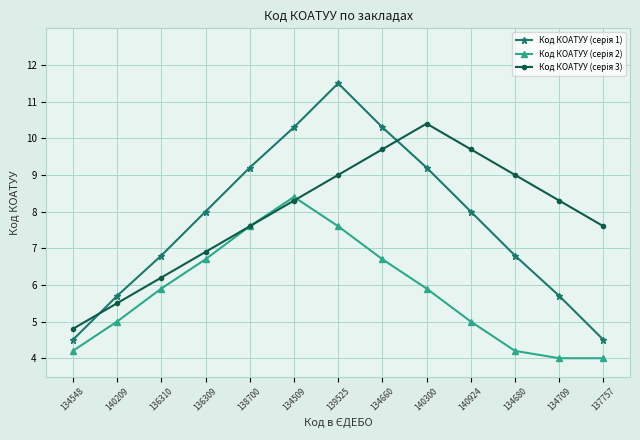

What is the minimum value shown in the chart?

4.0